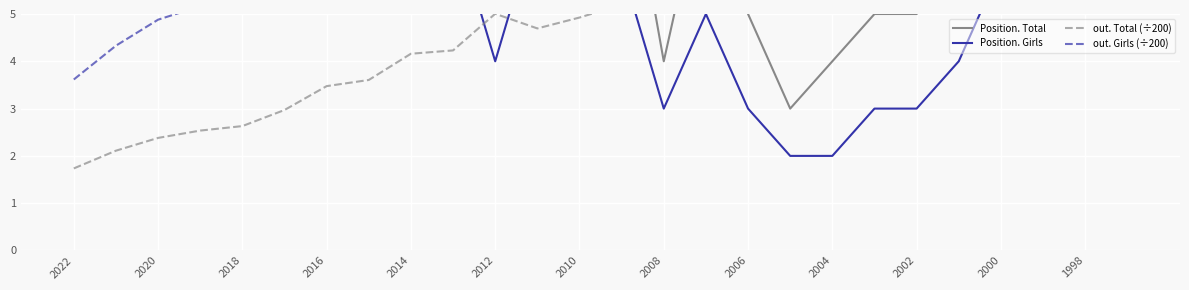

How many lines are shown in the chart?

4